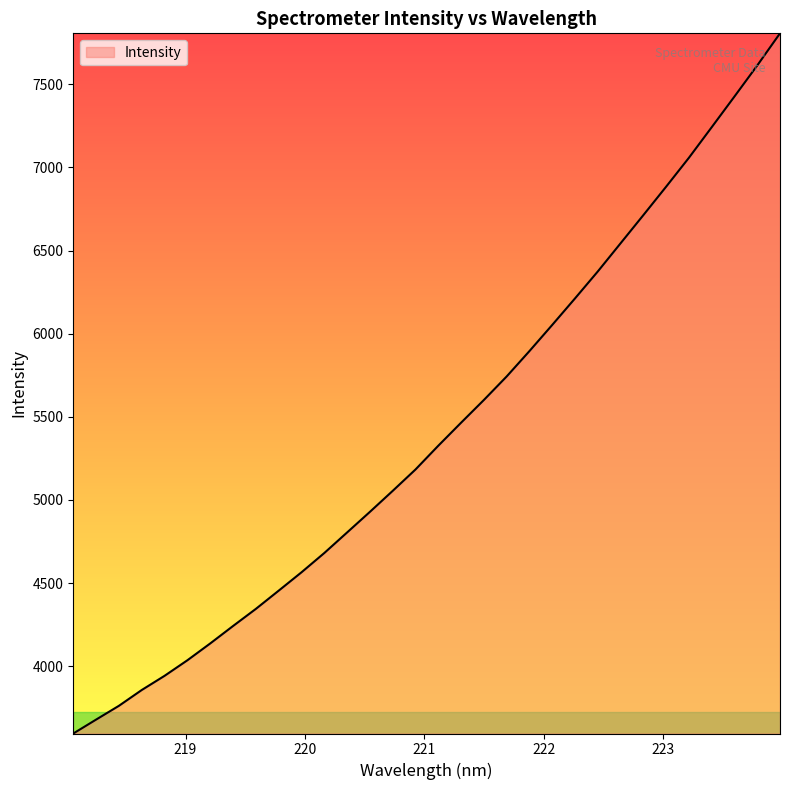

What is the smallest value displayed?

3595.5